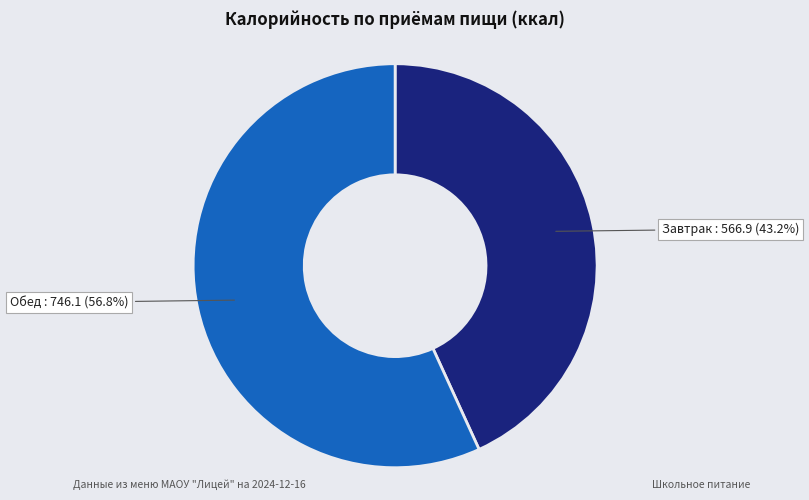

To the nearest percent, what is the difference between the Завтрак and Обед slice percentages?

14%